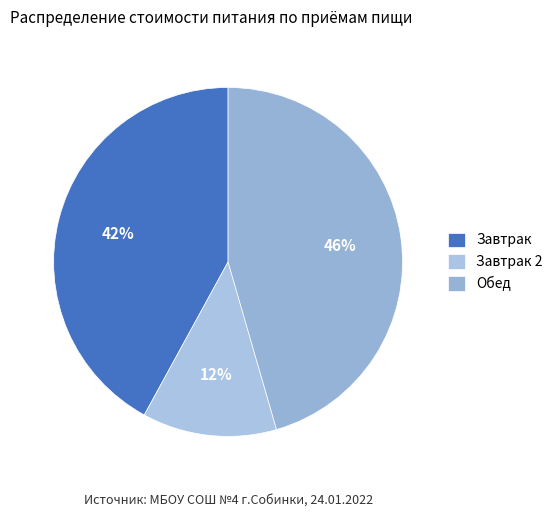

What is the change in value from Завтрак to Обед?

+4.3